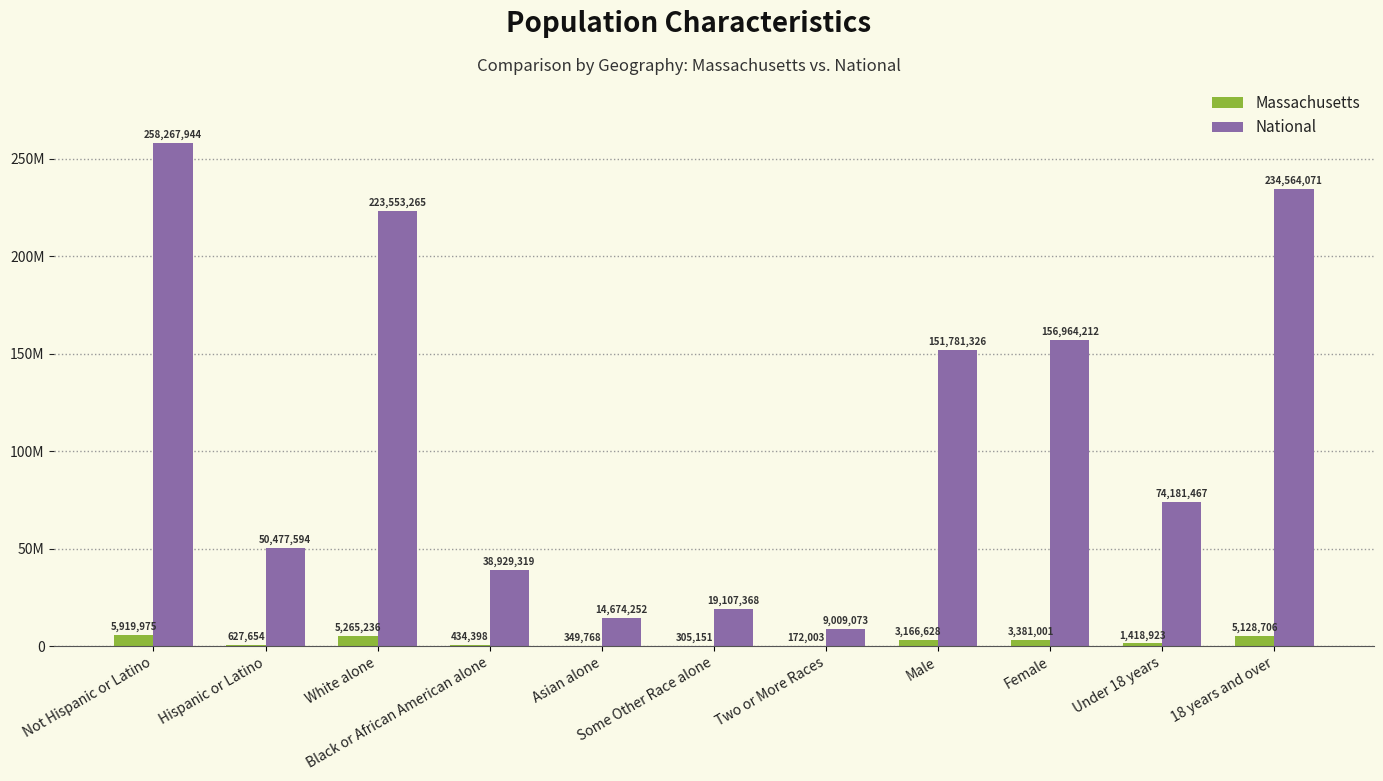

Are the bars horizontal?

No